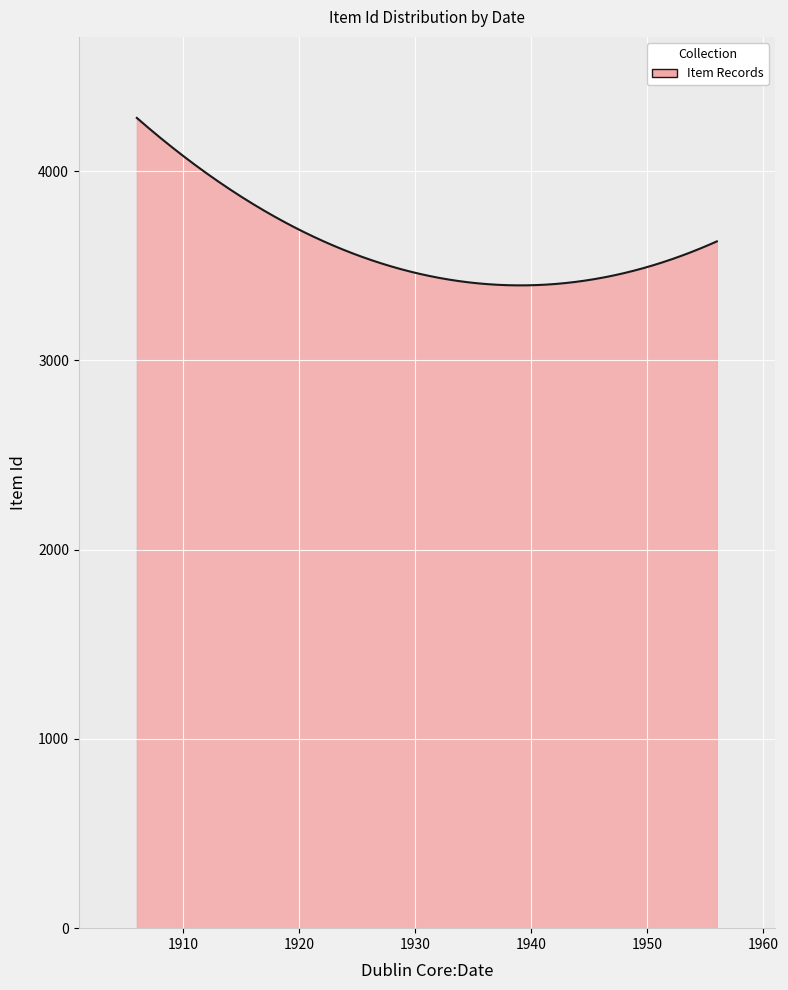

What is the greatest value displayed?

4280.8